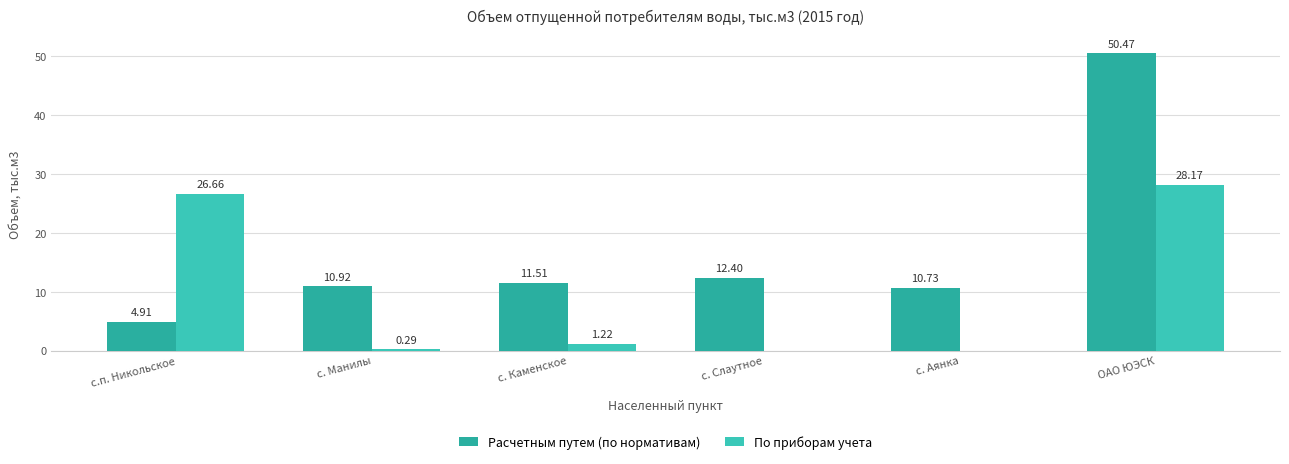

Are the bars grouped side by side (vs. stacked)?

Yes